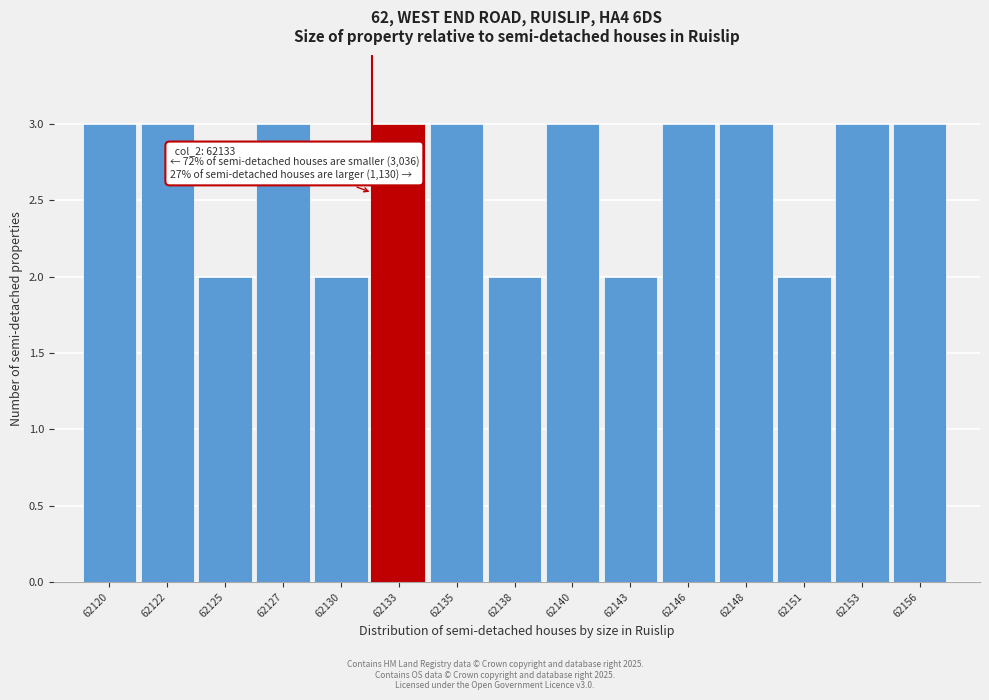

Reading left to right, list all the values displayed in this chart.

3	3	2	3	2	3	3	2	3	2	3	3	2	3	3